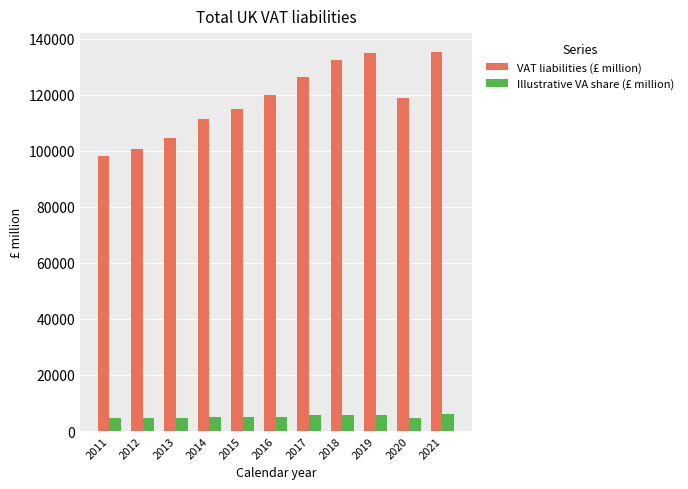

How many bars are there in total?

22